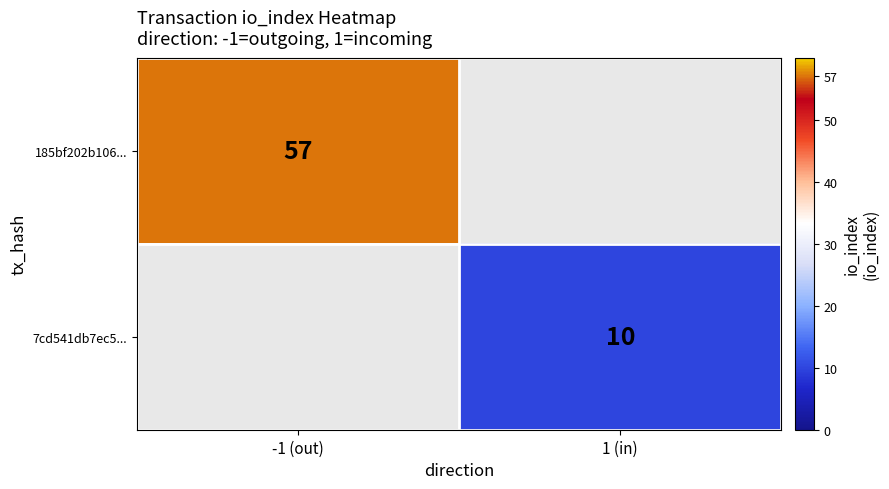

Which label corresponds to the largest value in the chart?

-1 (out)